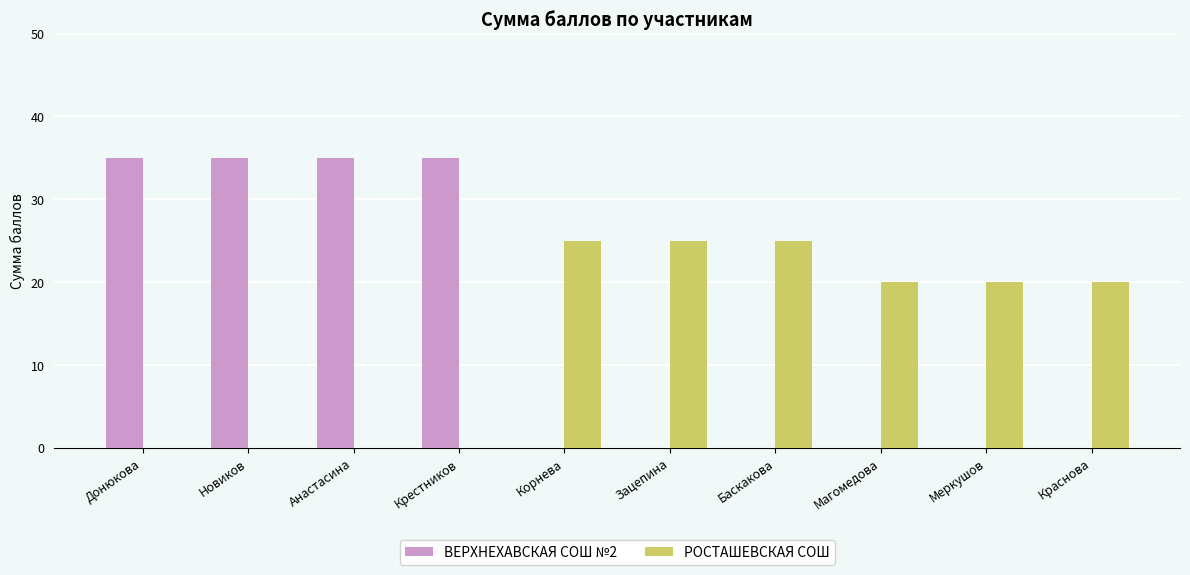

What is the approximate value of РОСТАШЕВСКАЯ СОШ at Зацепина?

25